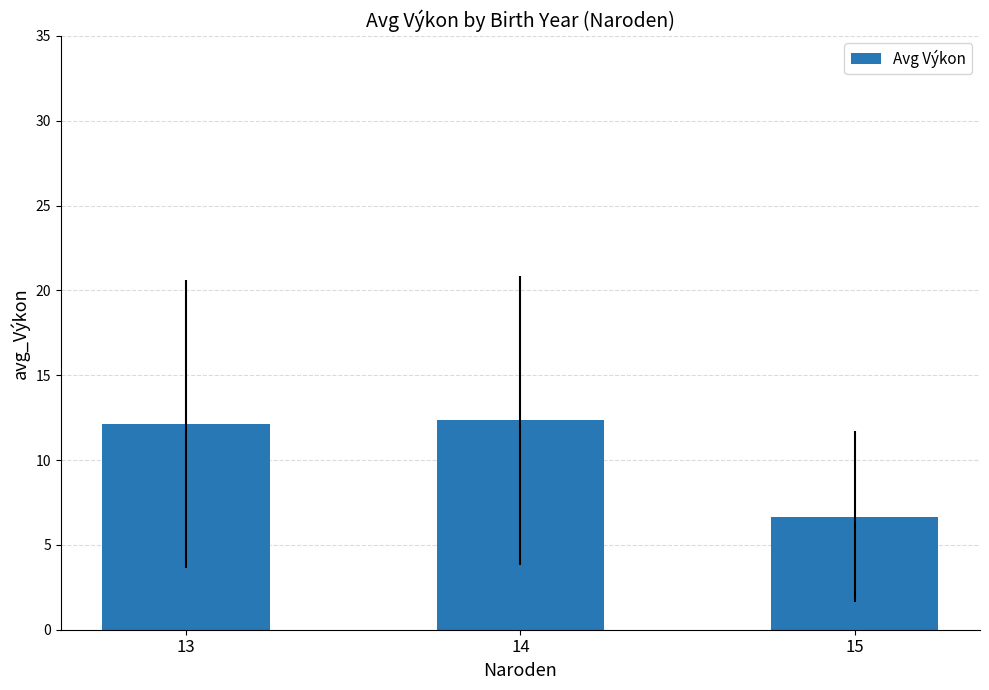

At which label is the value closest to 9?

15